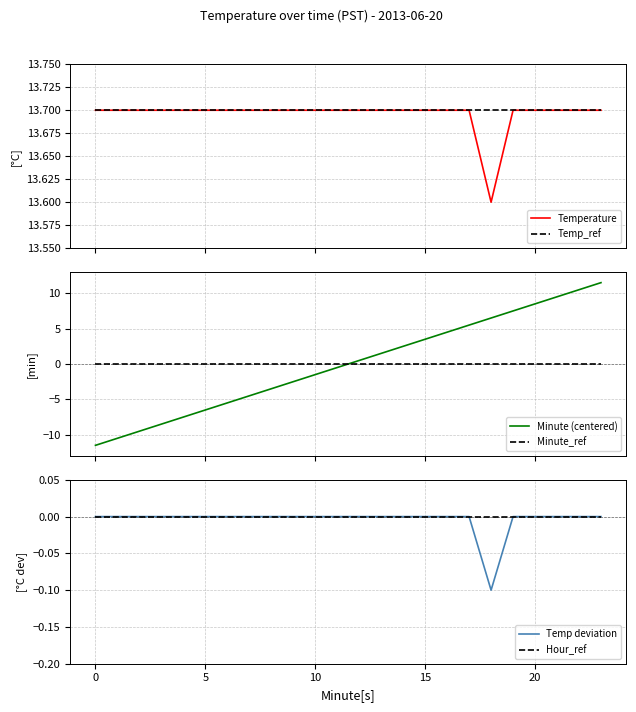

How many data points does each series have?

24